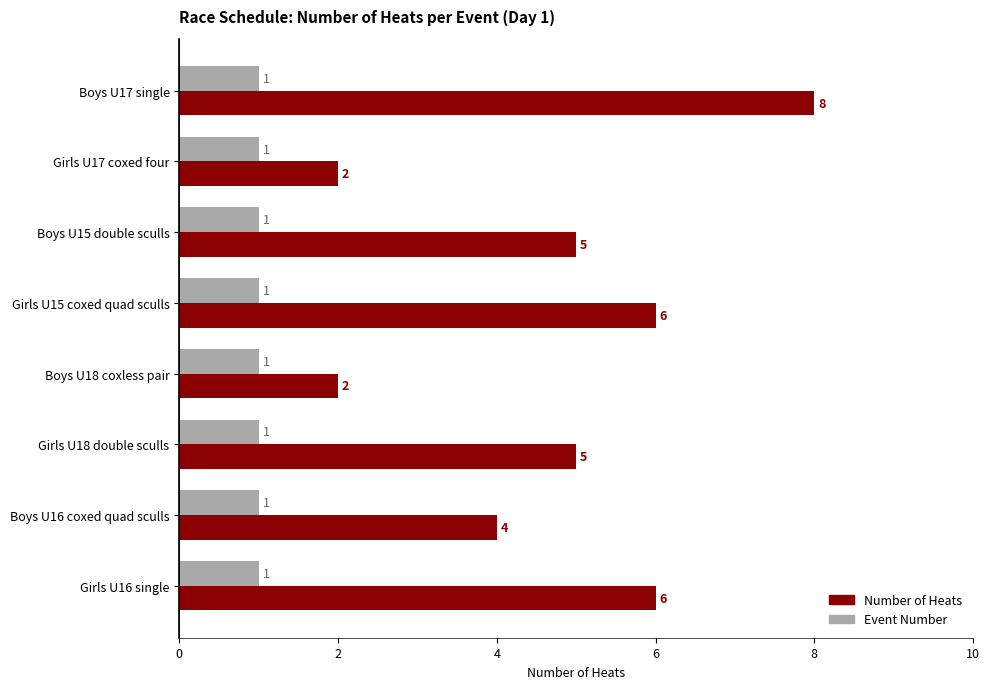

What is the lowest value of the Event Number series?

1